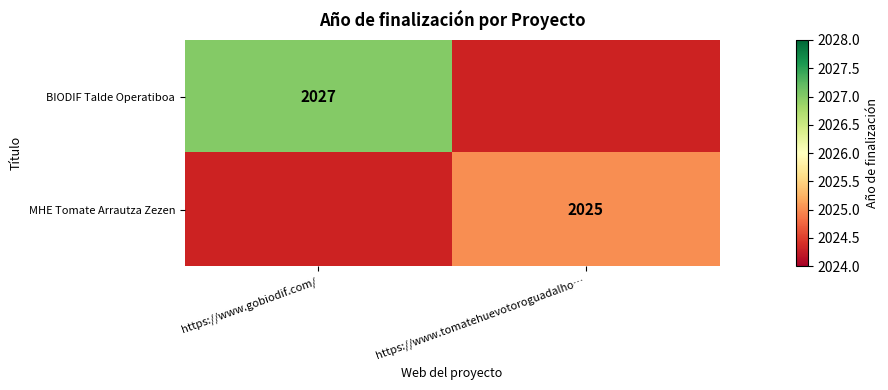

The BIODIF Talde Operatiboa series shows 2934 at https://www.gobiodif.com/. True or false?

False